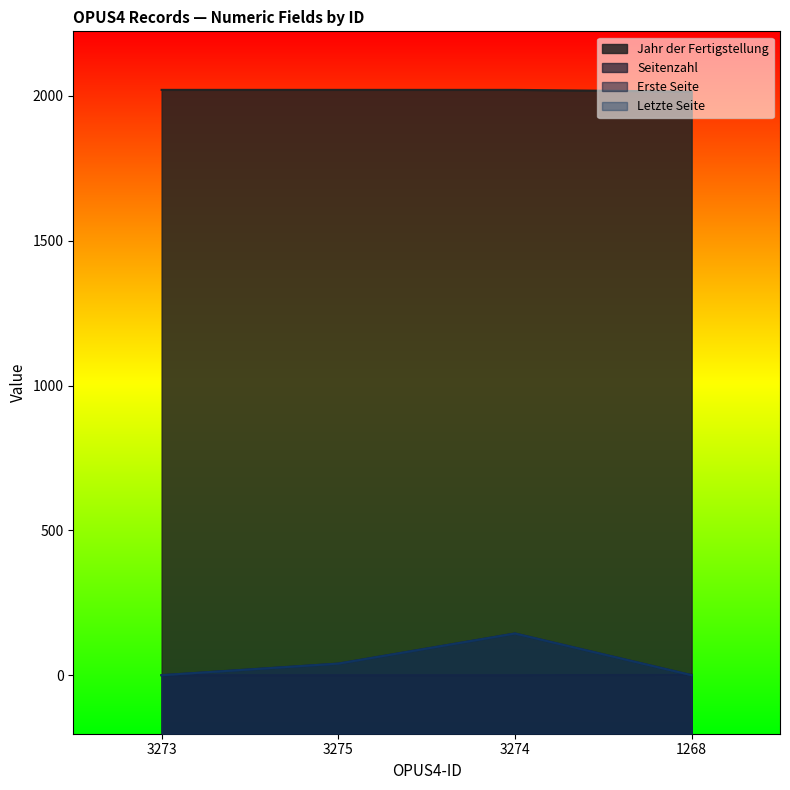

True or false: Erste Seite and Jahr der Fertigstellung cross at least once.

False